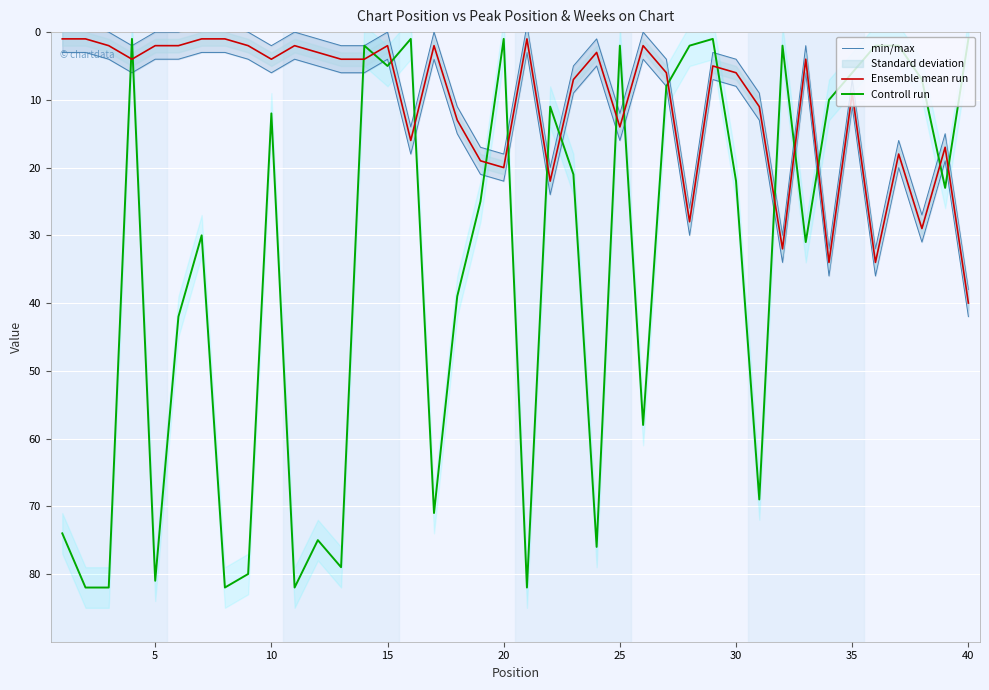

Is the value of Controll run at 5 greater than the value of Ensemble mean run at 5?

Yes